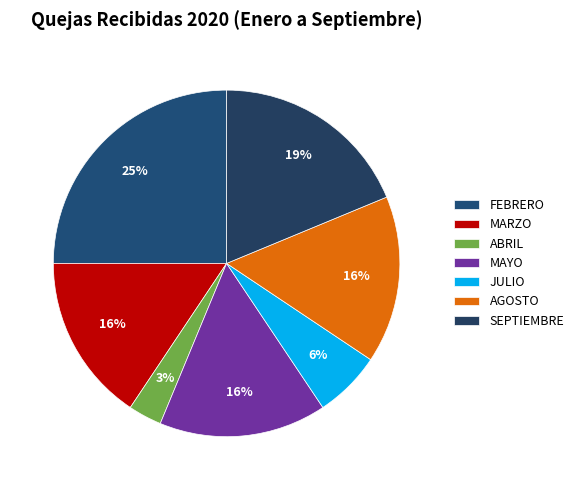

To the nearest percent, what is the combined percentage of MARZO and JULIO?

22%